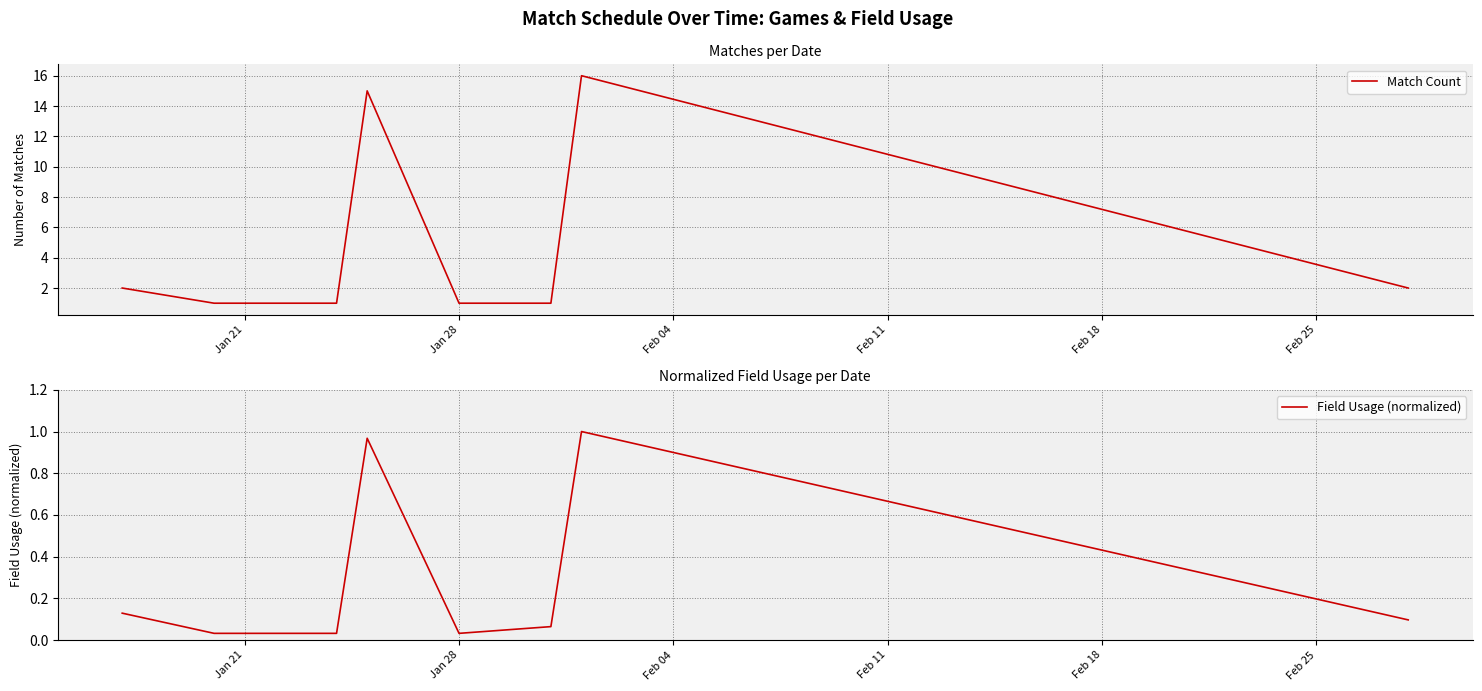

Rank the series by their maximum value, from lowest to highest.

Field Usage (normalized), Match Count